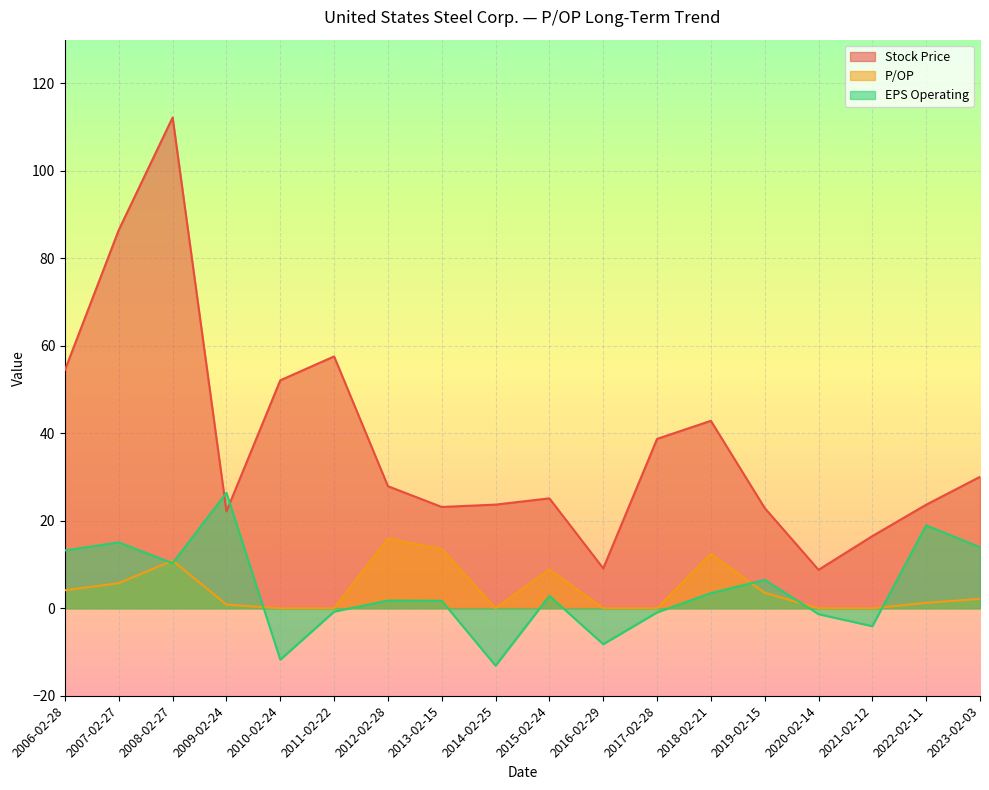

True or false: P/OP and Stock Price intersect in this chart.

False